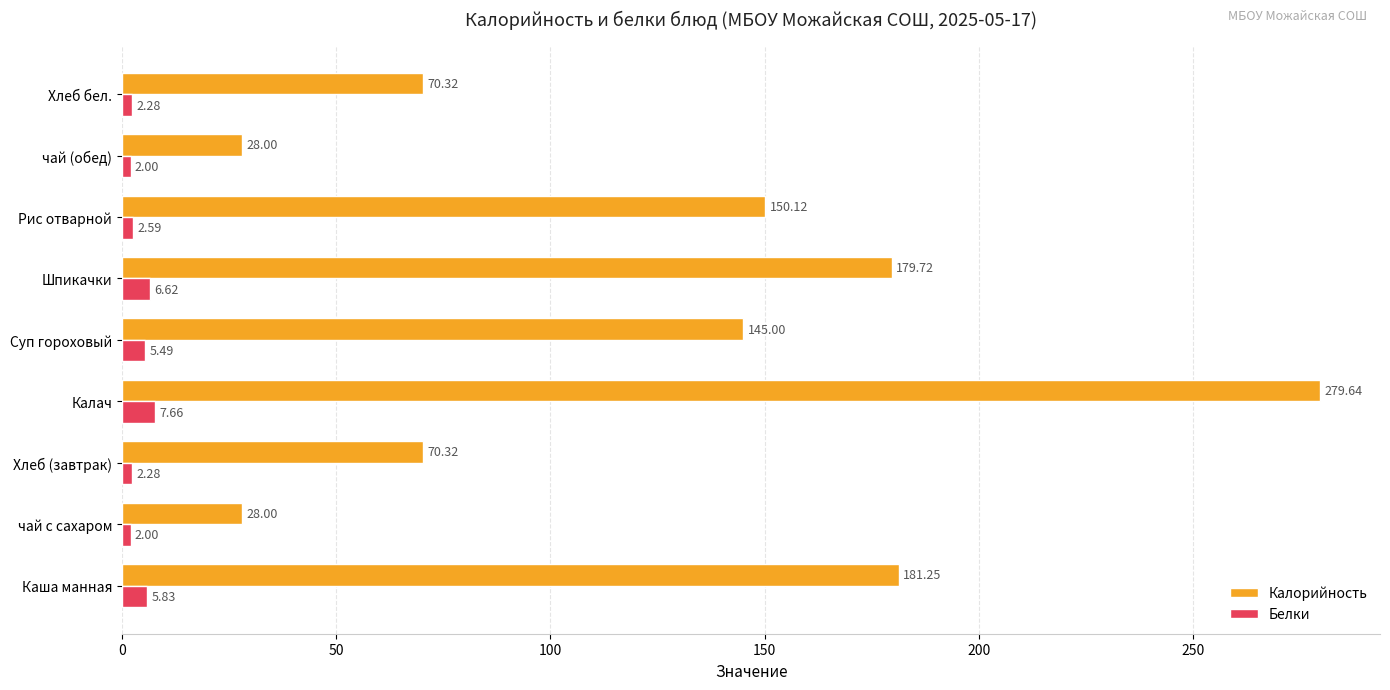

What is the total value across all series at Хлеб бел.?

72.6